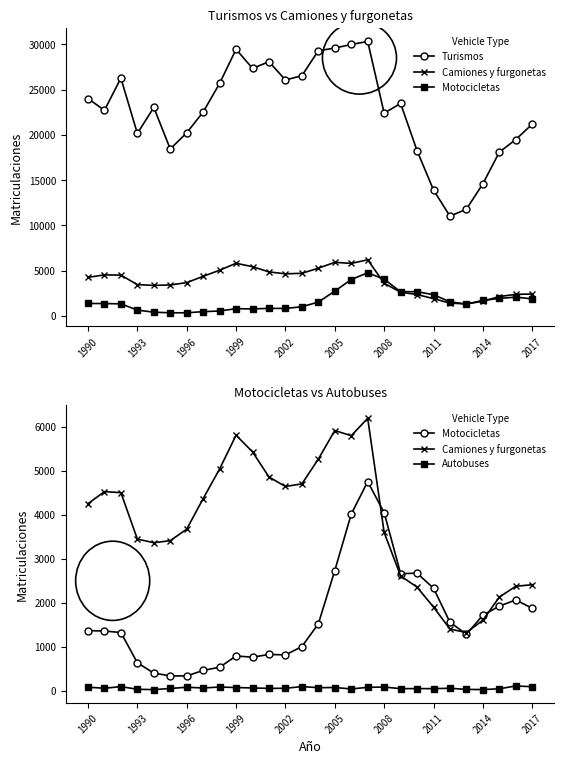

What are all the series names shown in the legend?

Turismos, Camiones y furgonetas, Motocicletas, Autobuses